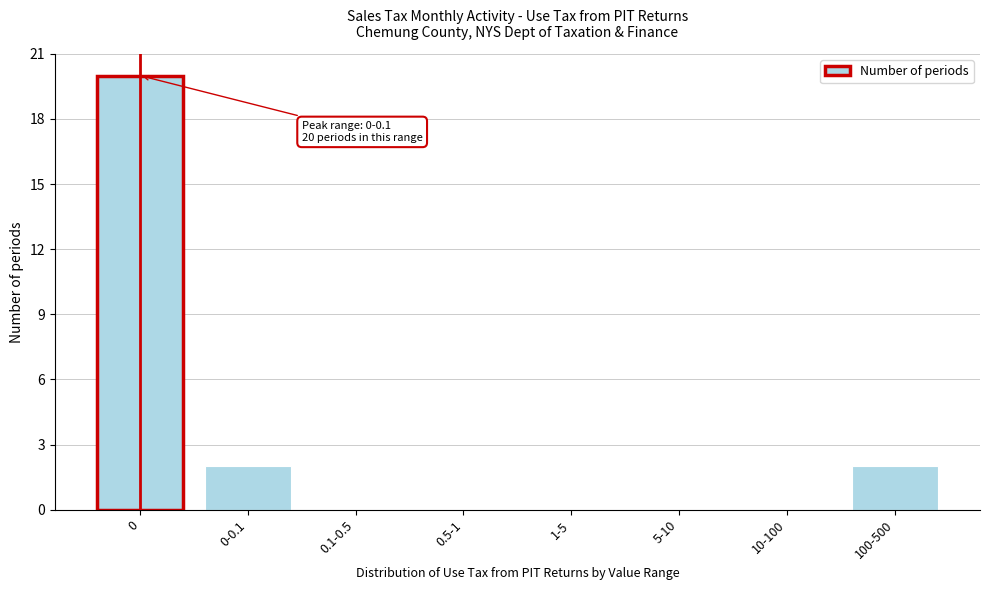

Reading right to left, transcribe all the data shown in this chart.

100-500=2	10-100=0	5-10=0	1-5=0	0.5-1=0	0.1-0.5=0	0-0.1=2	0=20